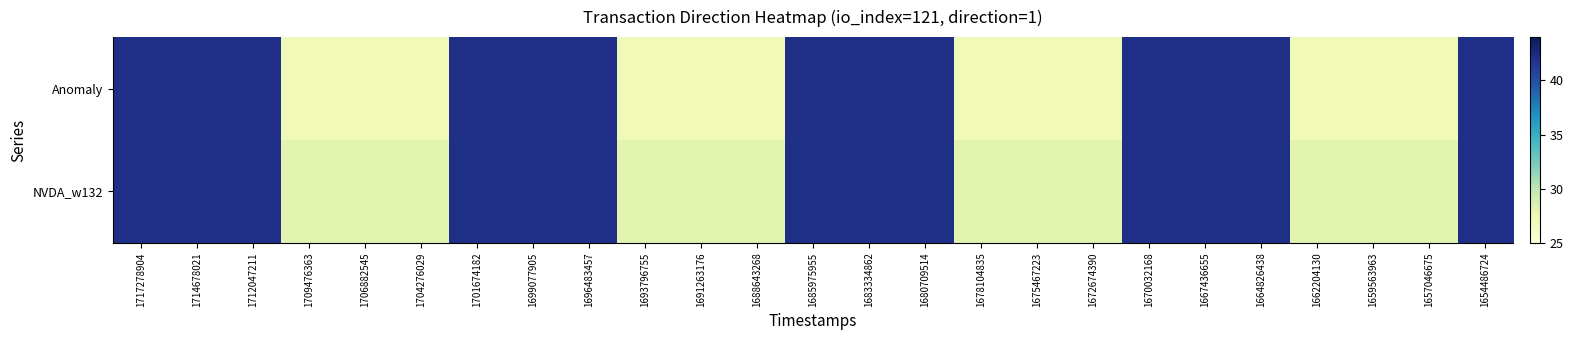

Rank the series by their average value, from highest to lowest.

NVDA_w132, Anomaly